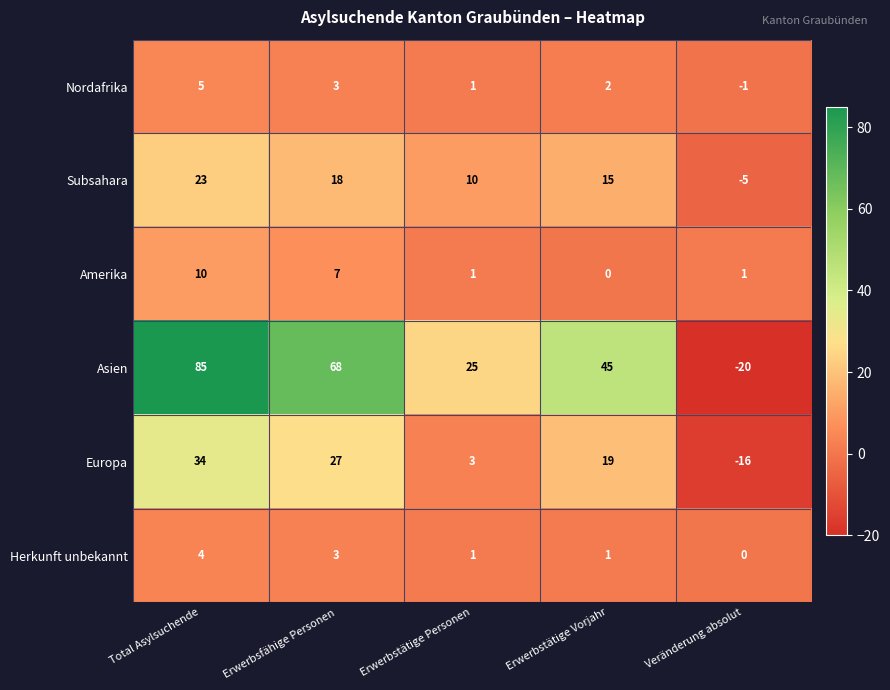

Which series has the largest total across all categories?

Asien